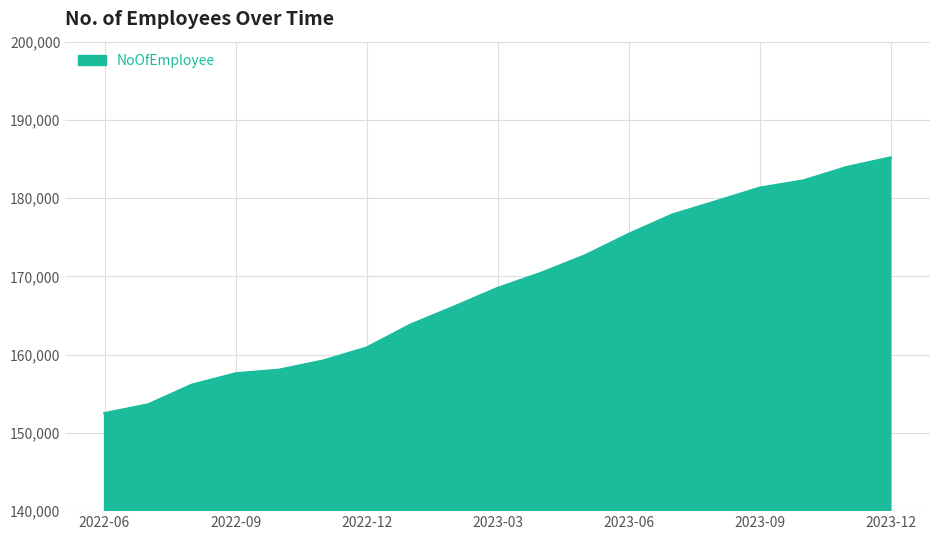

True or false: there are more than 2 points higher than both neighbors.

False